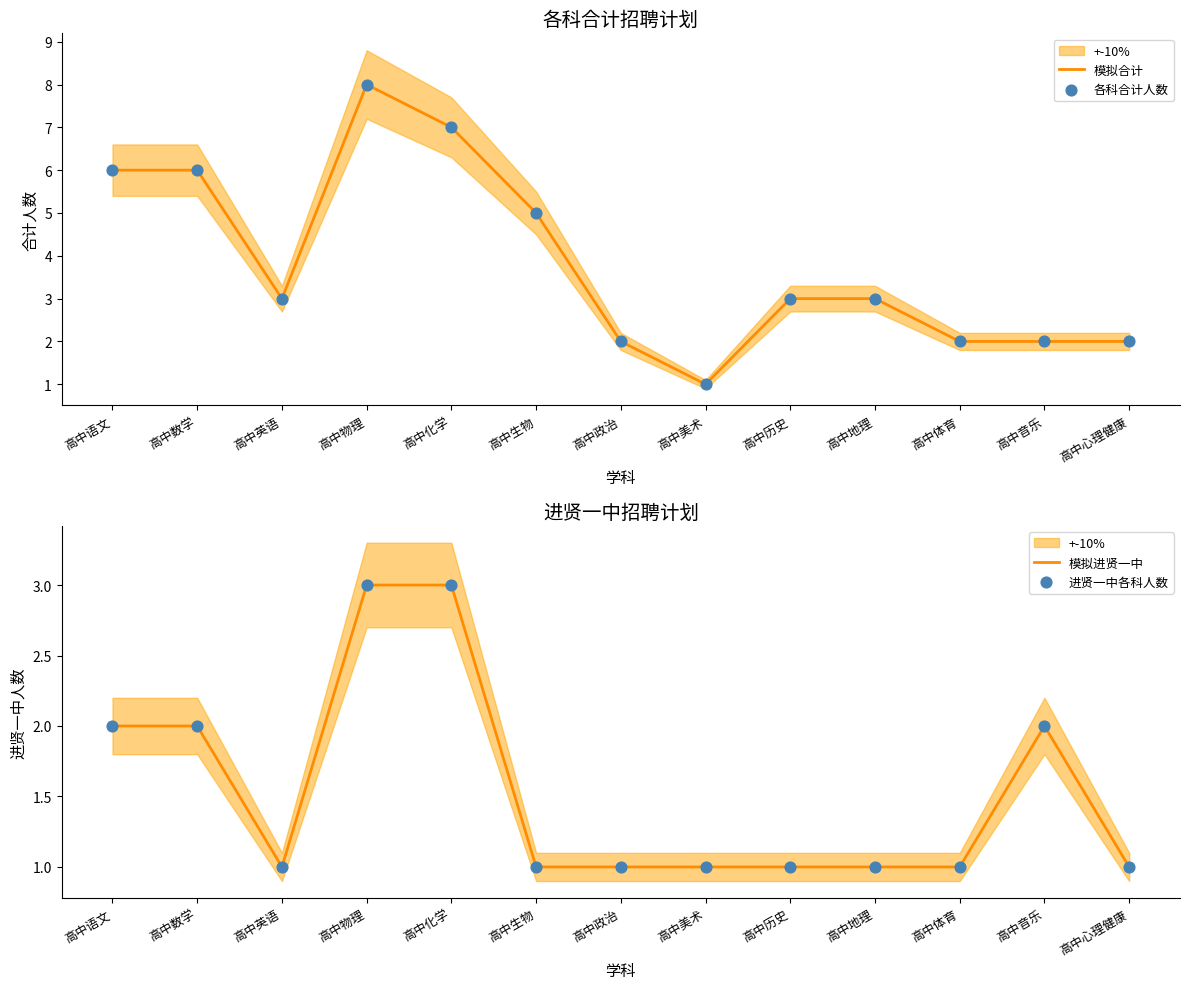

Which series reaches the maximum Y coordinate?

模拟合计